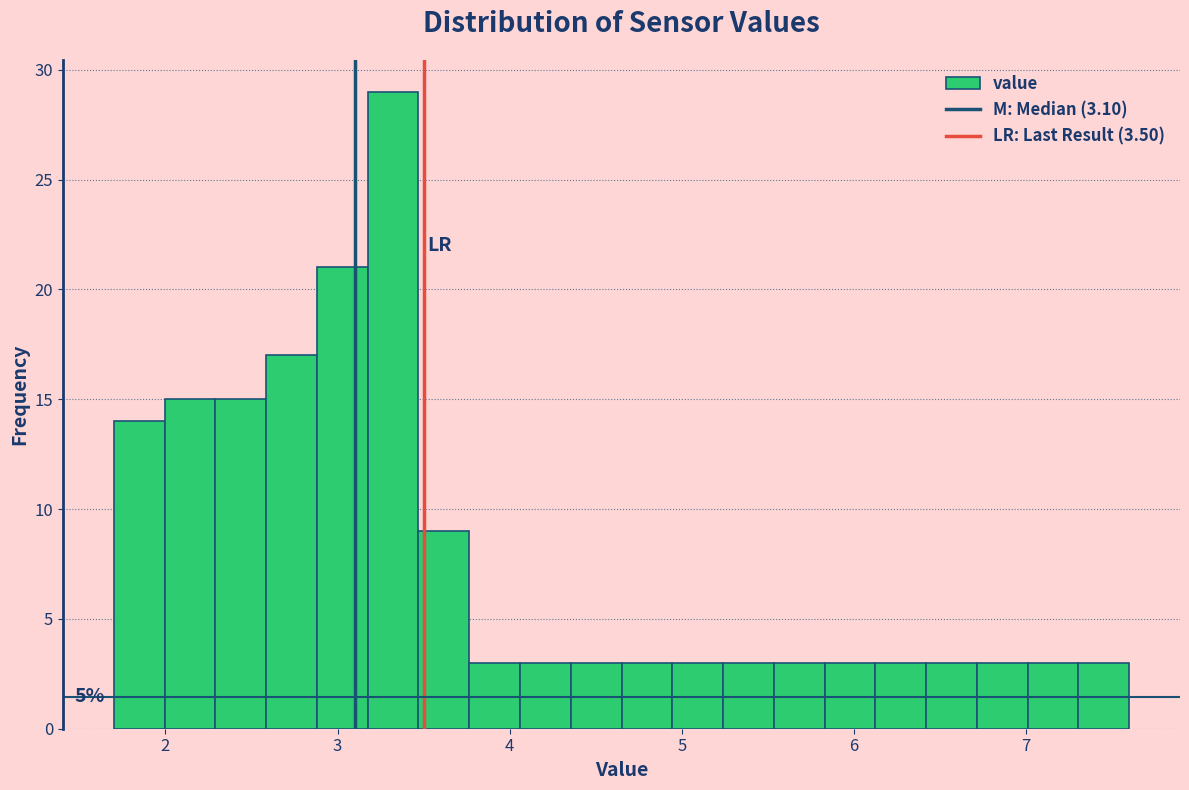

Read against the x-axis, roughly where is the centre of the tallest bar?

3.3